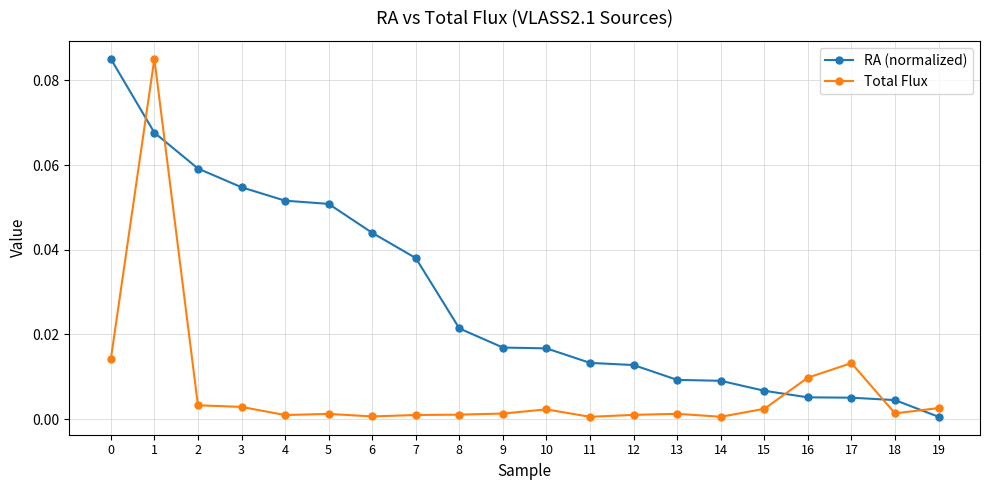

Rank the series by their average value, from highest to lowest.

RA (normalized), Total Flux